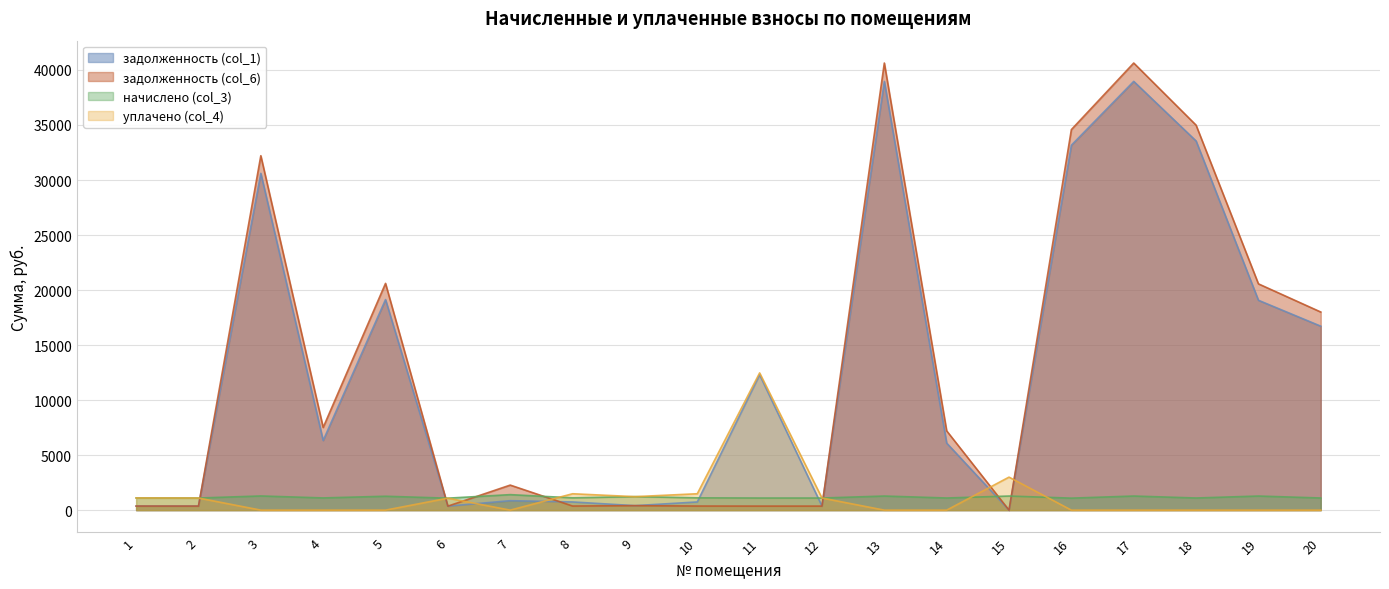

Where is задолженность (col_1) nearest to the value 19480?

5